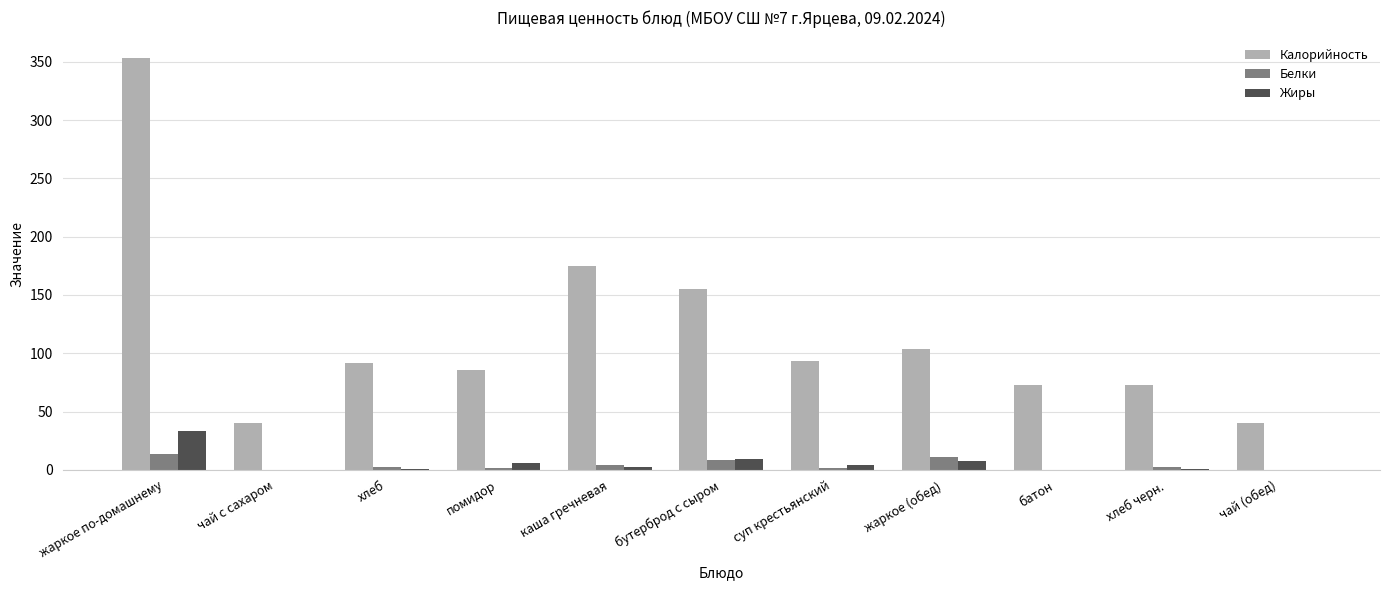

The value of Жиры at жаркое по-домашнему is 54.1. True or false?

False